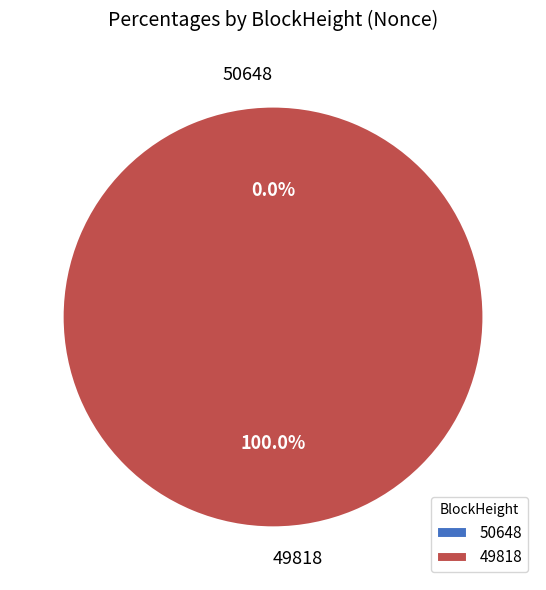

Rank the categories by value from lowest to highest.

50648, 49818